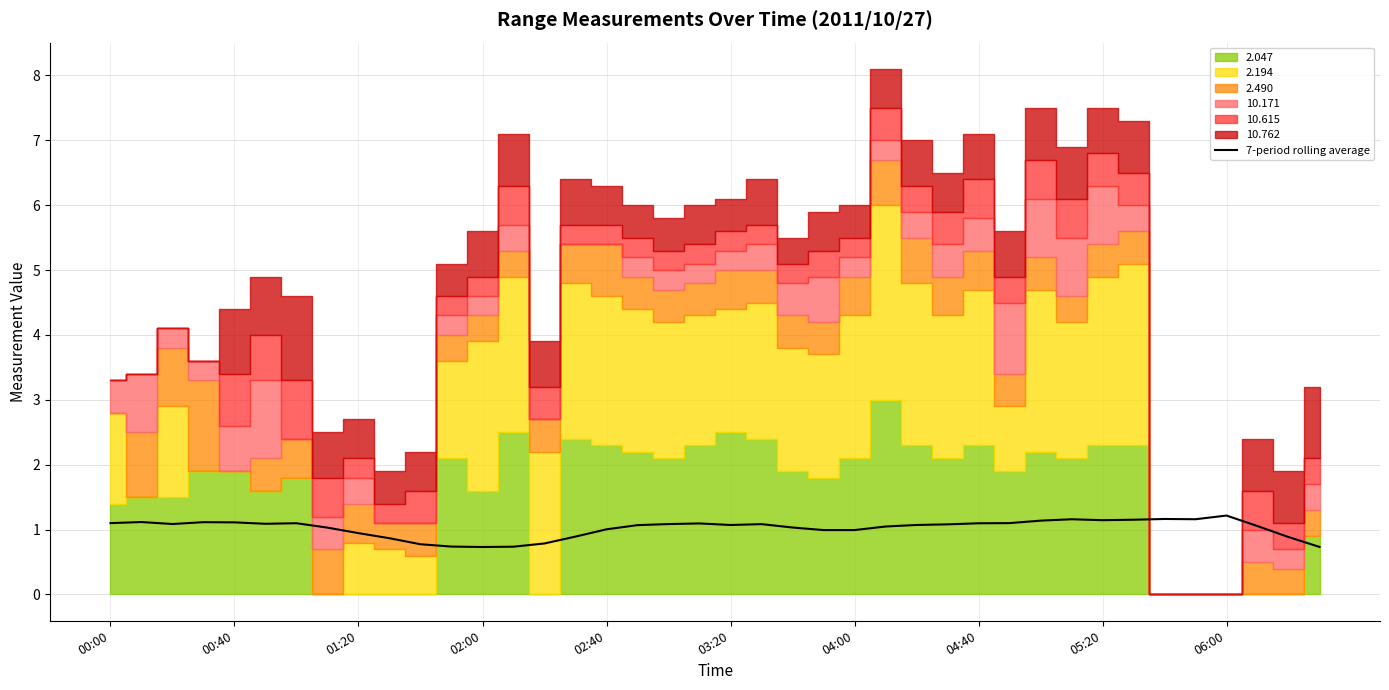

What is the difference between the maximum and minimum values?

0.5